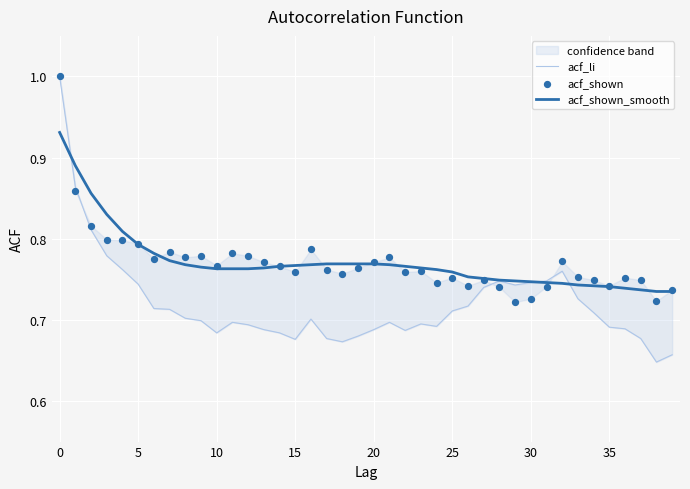

What is the total value across all series at 33?

2.2